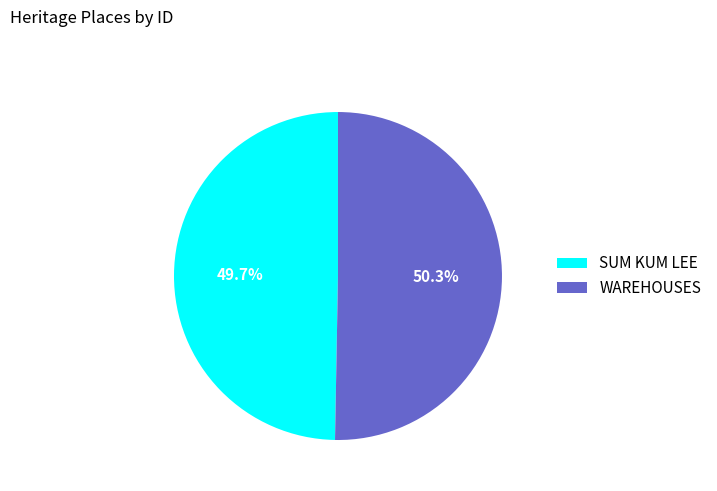

What is the largest slice in the pie chart?

WAREHOUSES